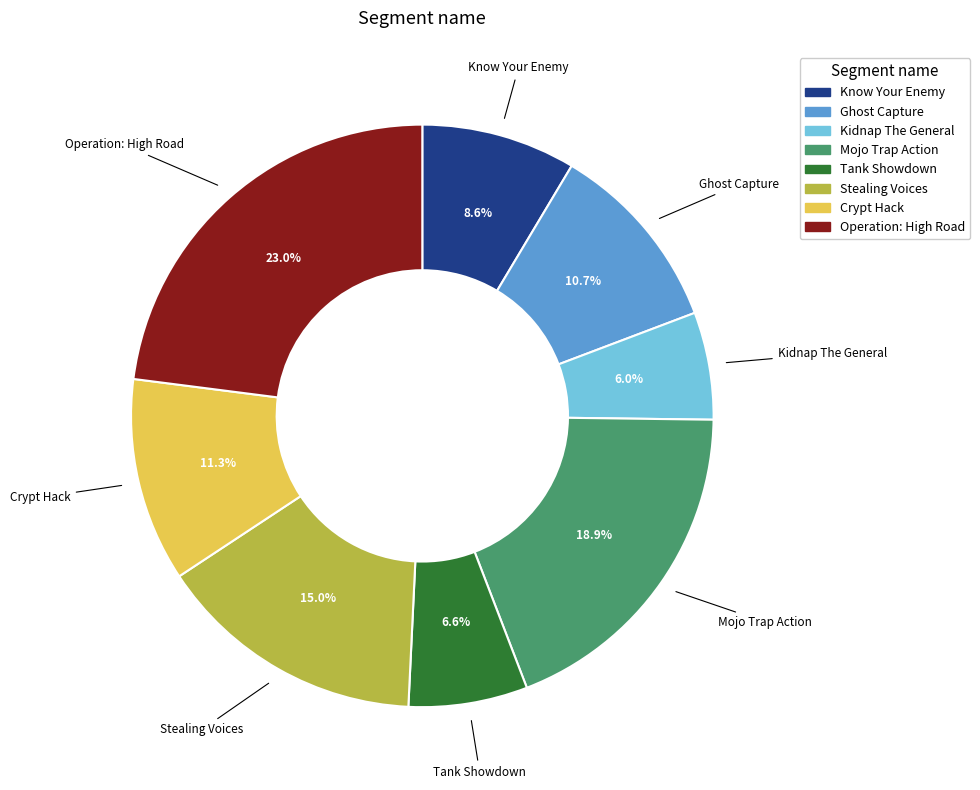

Approximately how many times larger is the value at Stealing Voices compared to Know Your Enemy?

1.7